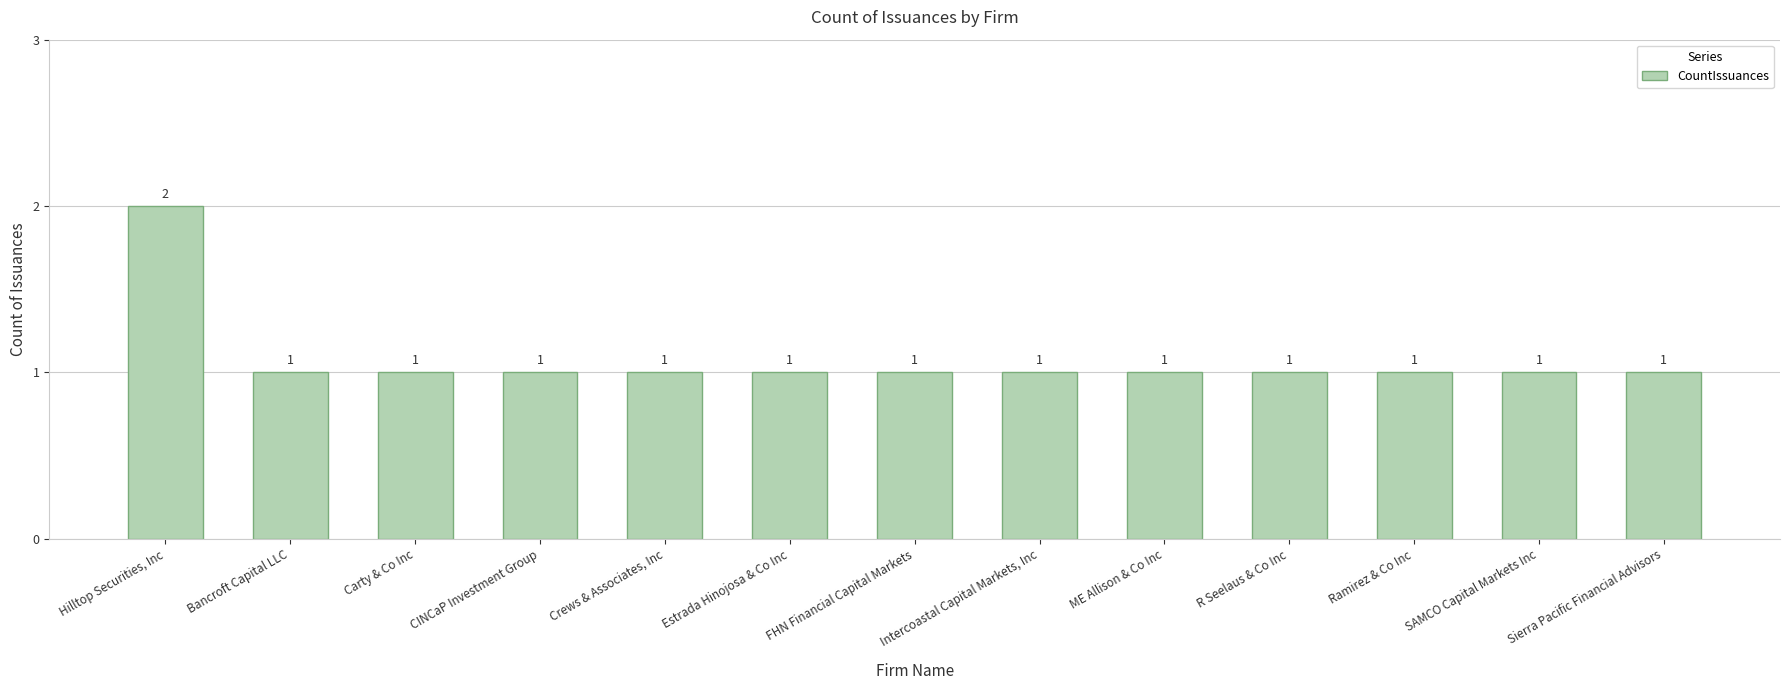

Count the values in the range 1 to 2.

13